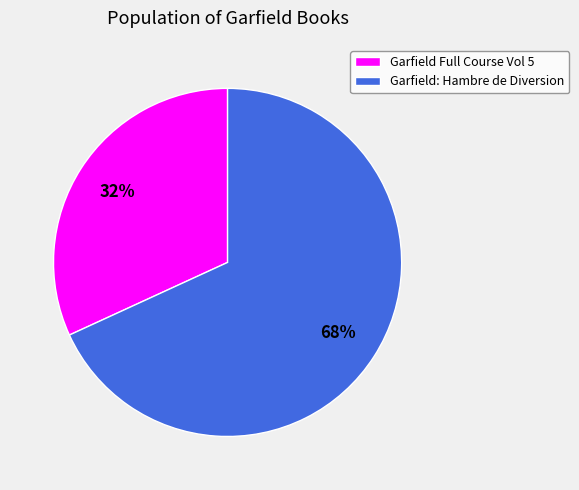

To the nearest percent, what percentage of the pie is Garfield Full Course Vol 5?

32%